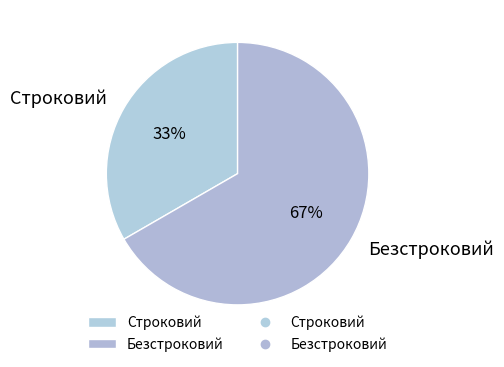

To the nearest percent, what is the combined percentage of Безстроковий and Строковий?

100%